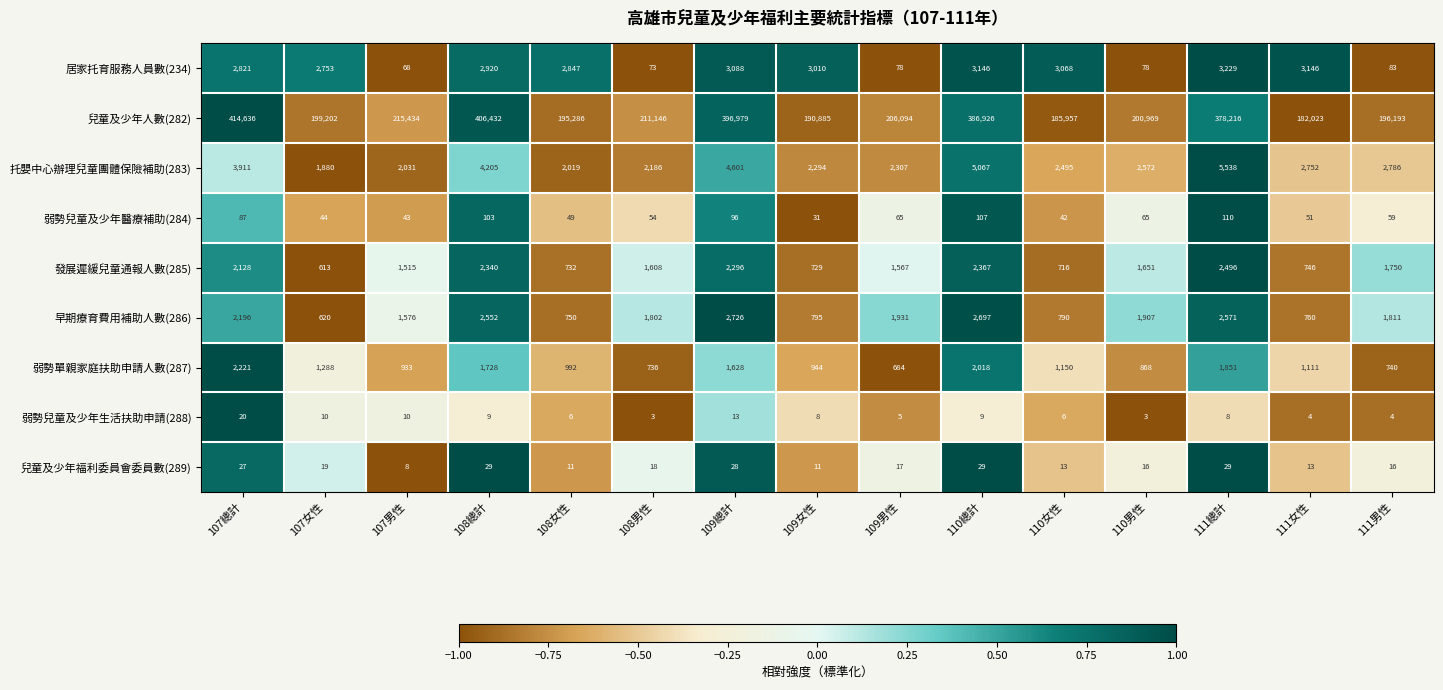

What is the lowest value of the 弱勢單親家庭扶助申請人數(287) series?

684